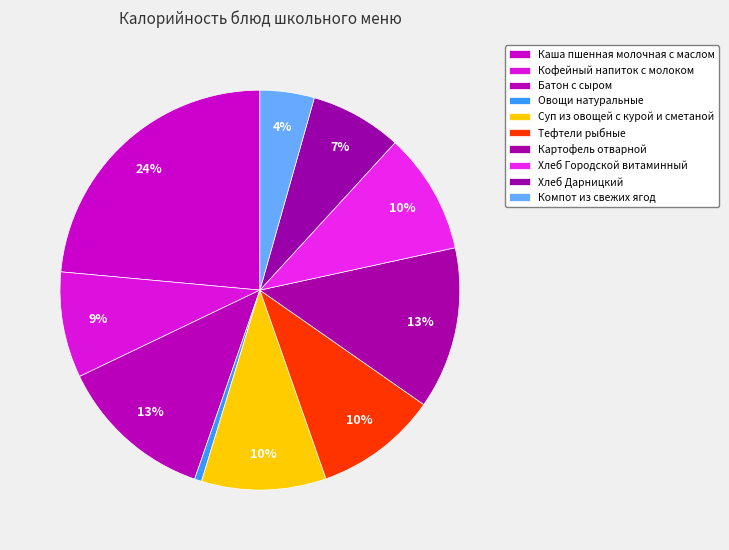

How many slices are in this pie chart?

10